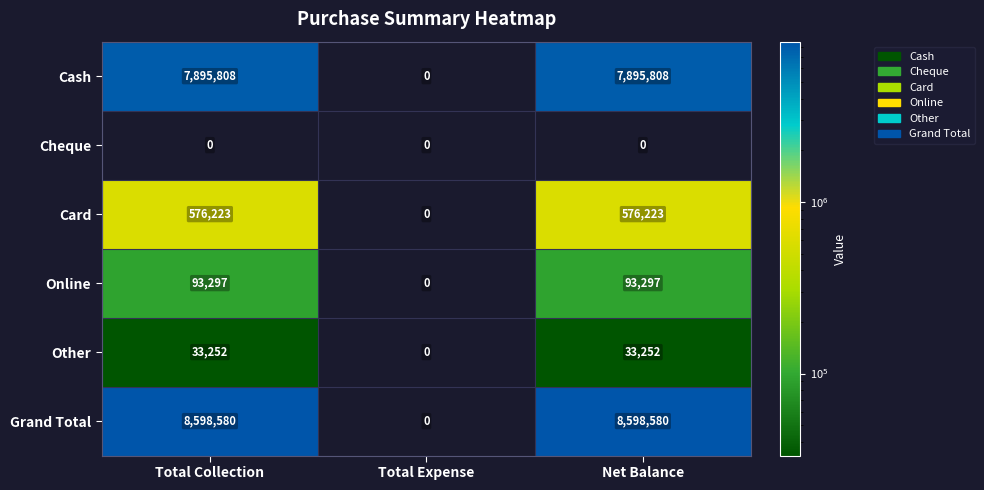

Between Total Expense and Net Balance, which series saw the biggest shift?

Grand Total